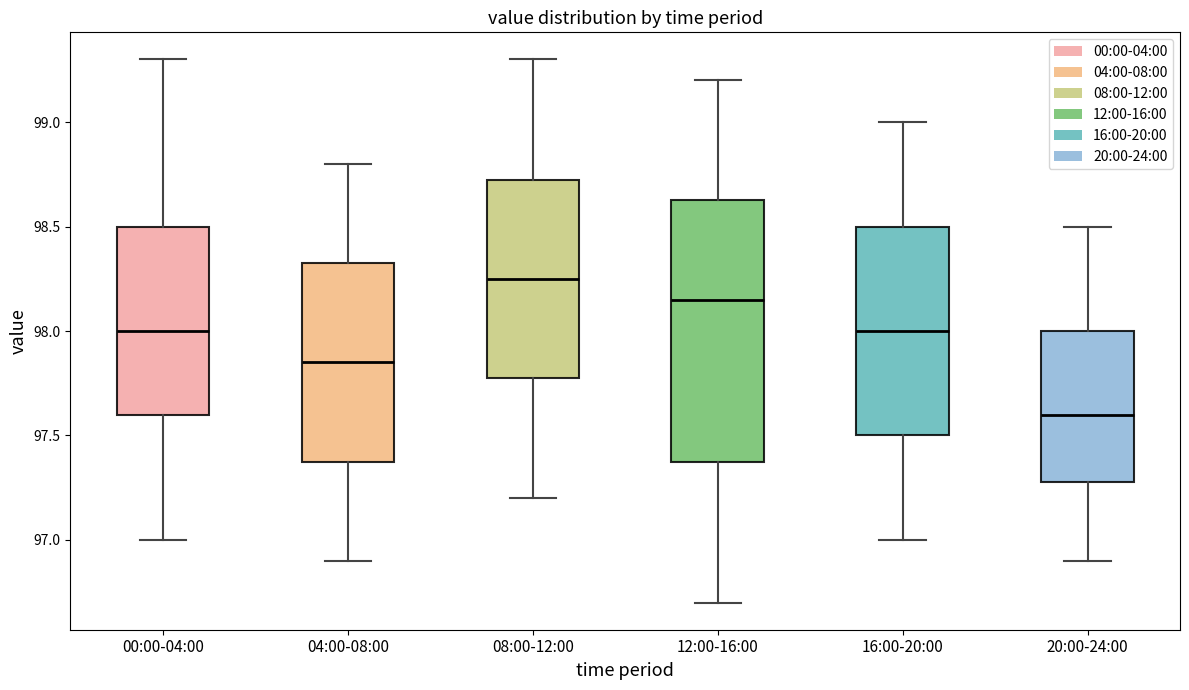

Which box is the tallest, from its lower edge to its upper edge?

12:00-16:00